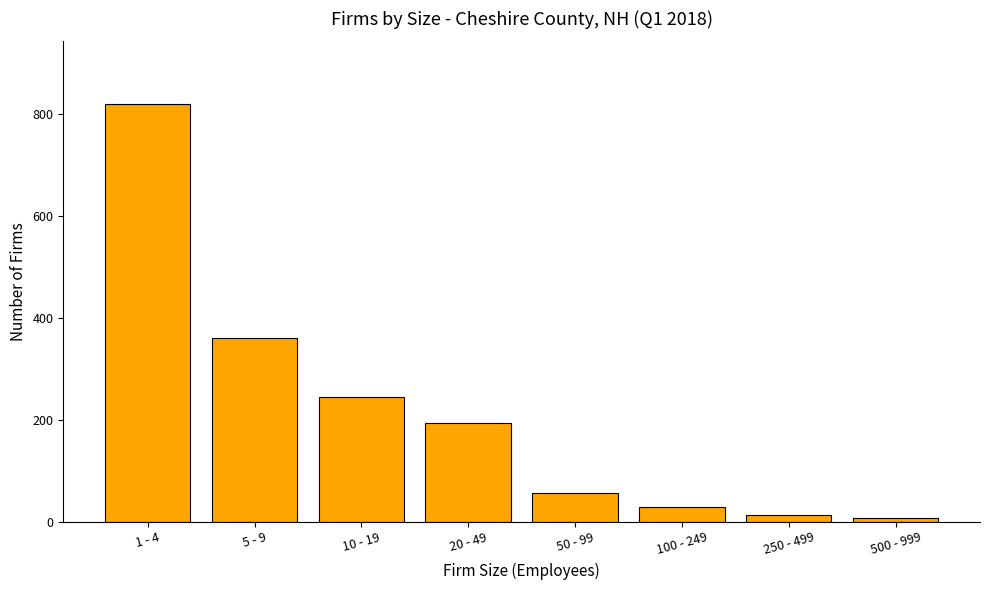

Does the chart contain stacked bars?

No